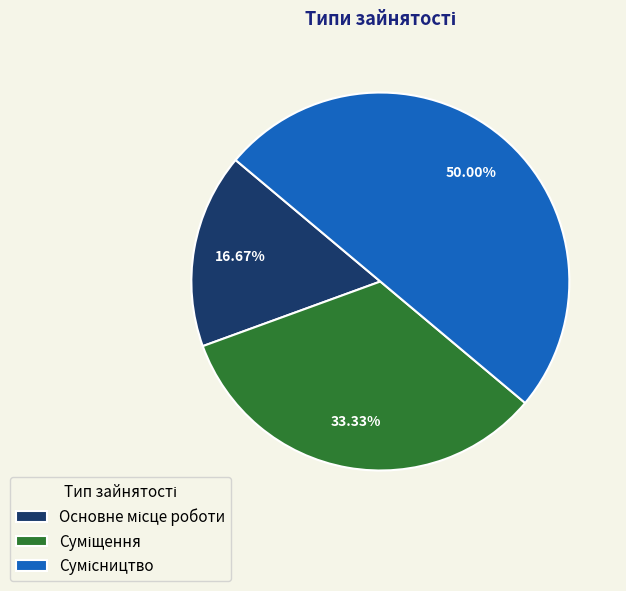

What is the ratio of the value at Основне місце роботи to the value at Суміщення?

0.5